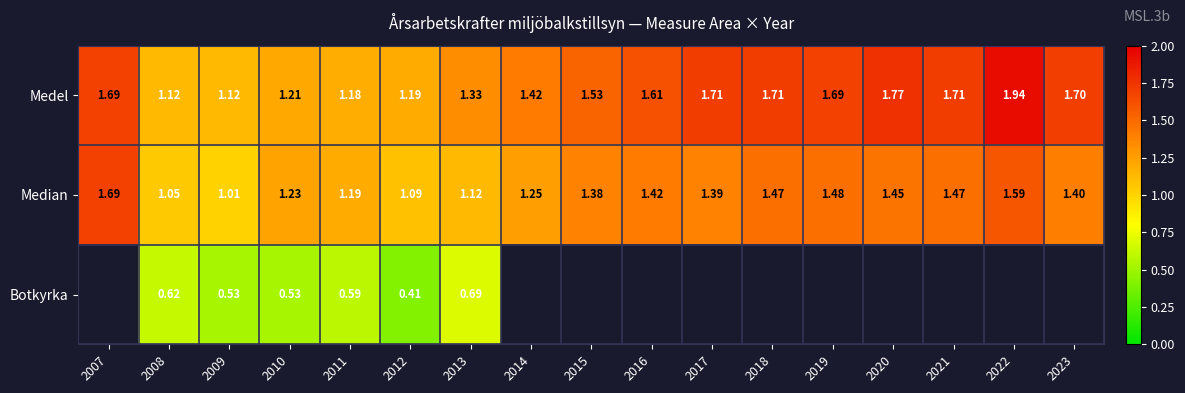

Rank the series at 2013 from highest to lowest value.

Medel, Median, Botkyrka